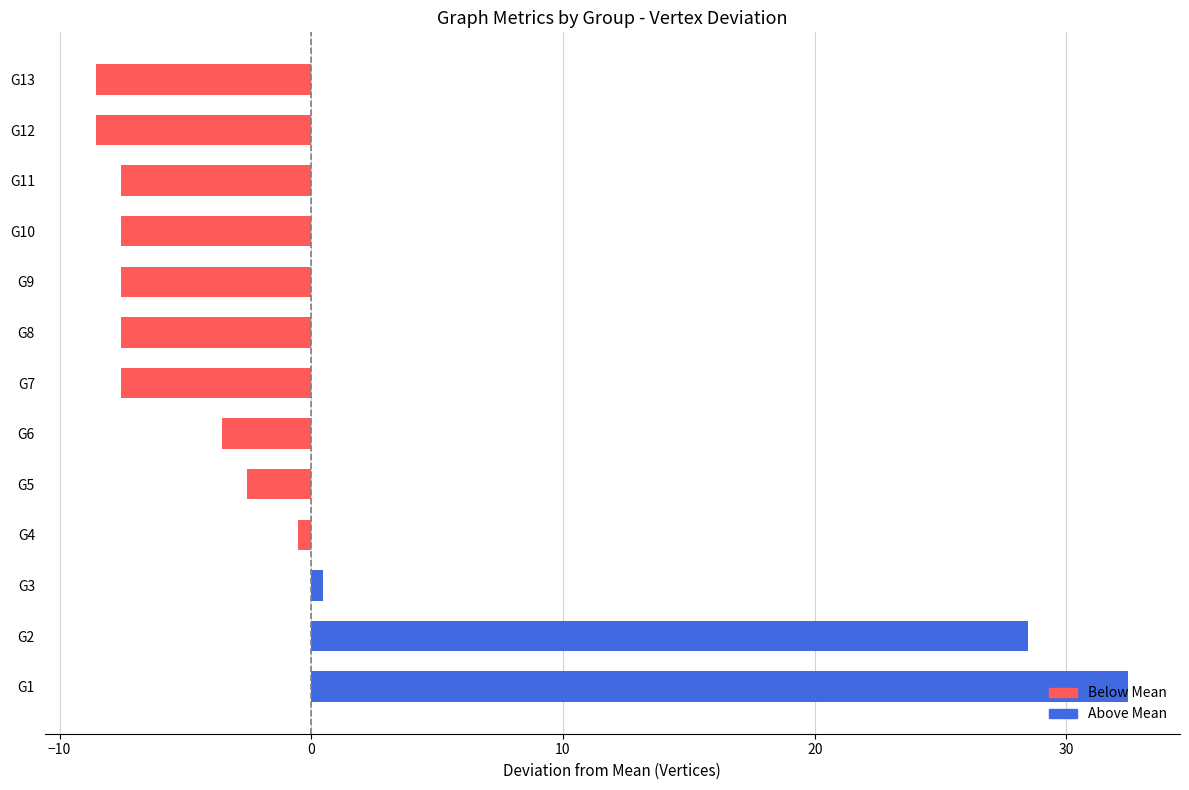

How many values are below -7?

7